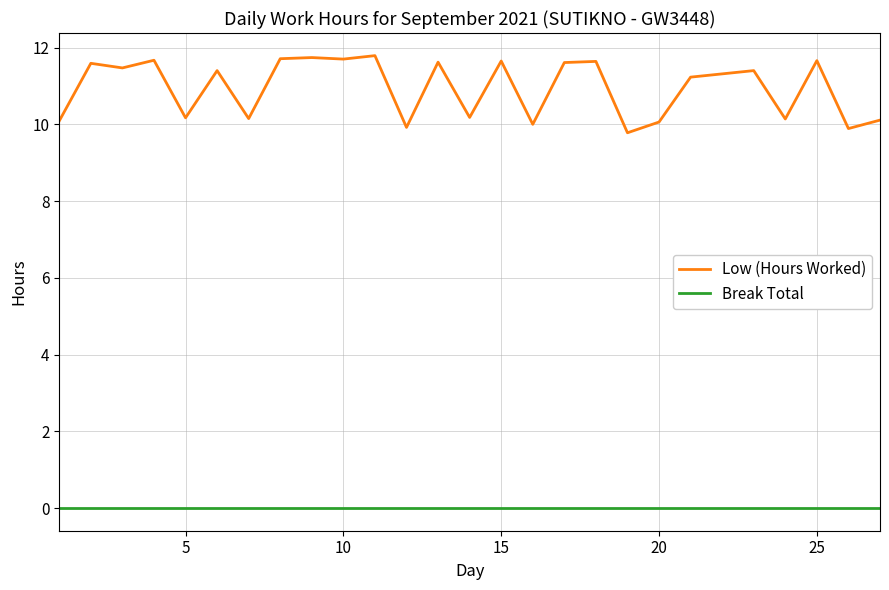

Which series has the largest total across all categories?

Low (Hours Worked)